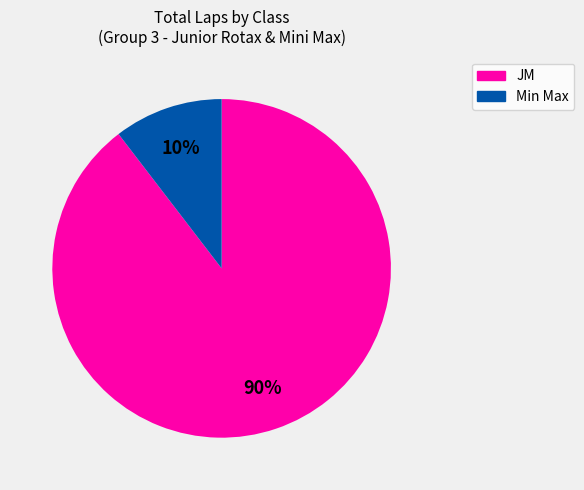

Is there a majority slice in this chart?

Yes